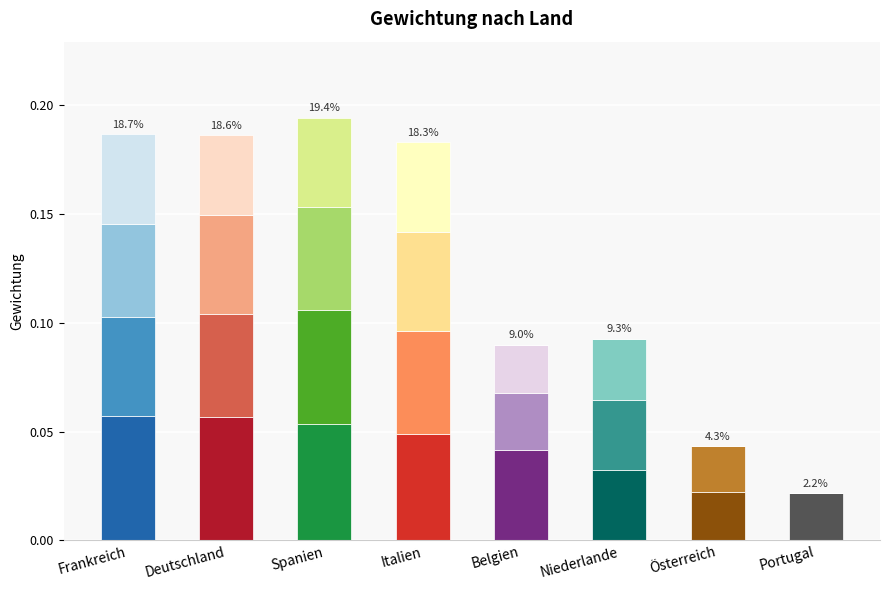

Does the chart contain stacked bars?

Yes